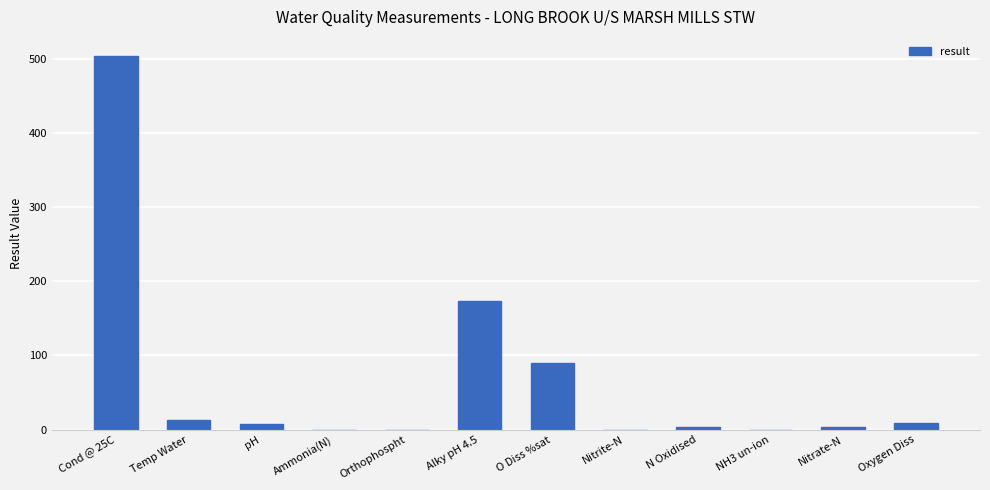

The chart shows a value of 0.0 at Nitrite-N. True or false?

True